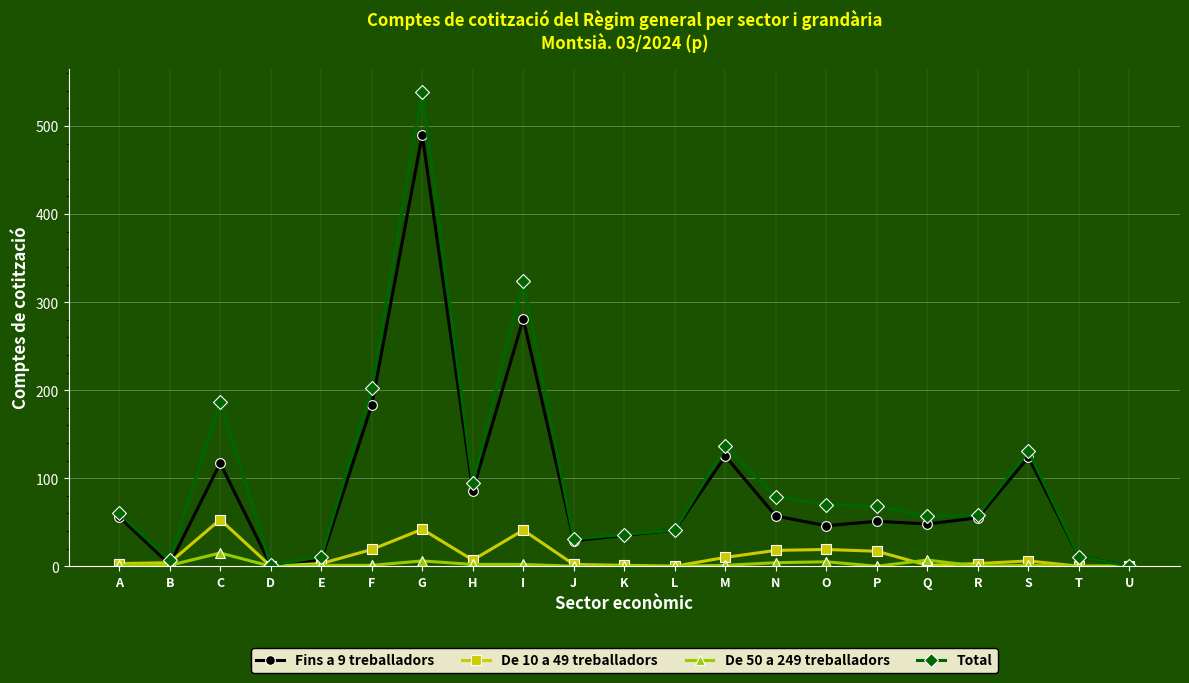

At which category is the sum across all series the highest?

G